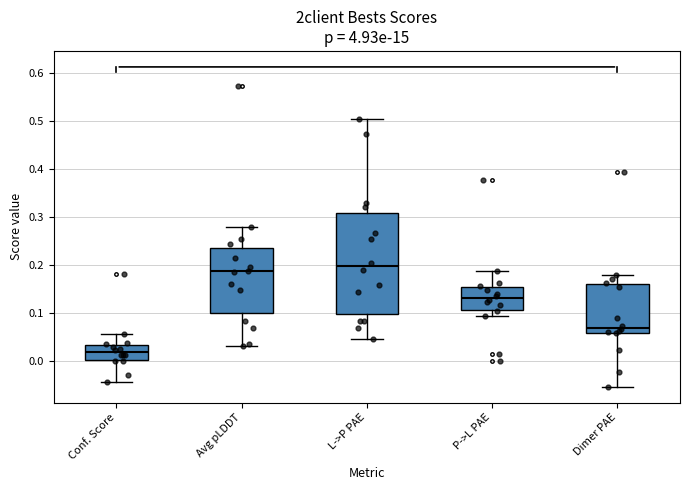

Comparing the boxes themselves (not the whiskers), which one is the tallest?

L->P PAE